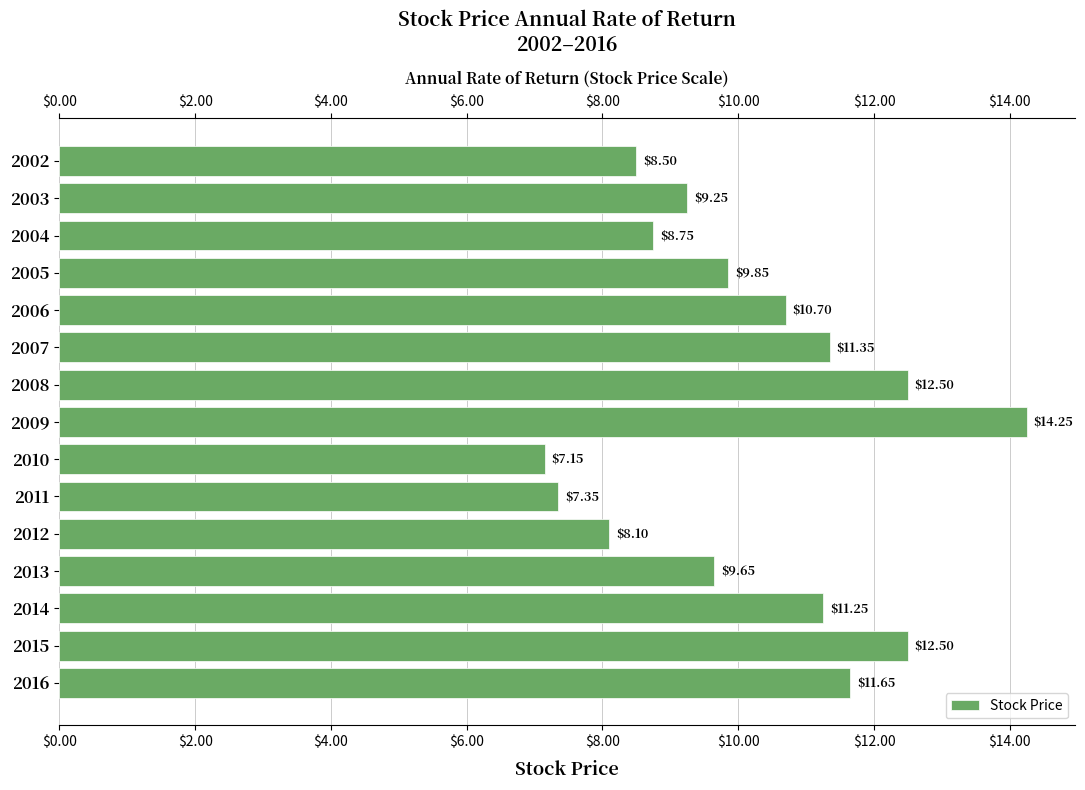

Approximately how many times larger is the value at 2014 compared to 2010?

1.6